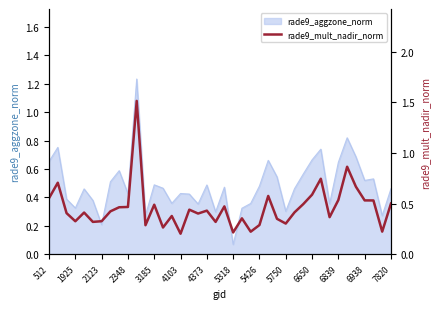

The value of rade9_aggzone_norm at 6839 is 1.1. True or false?

False